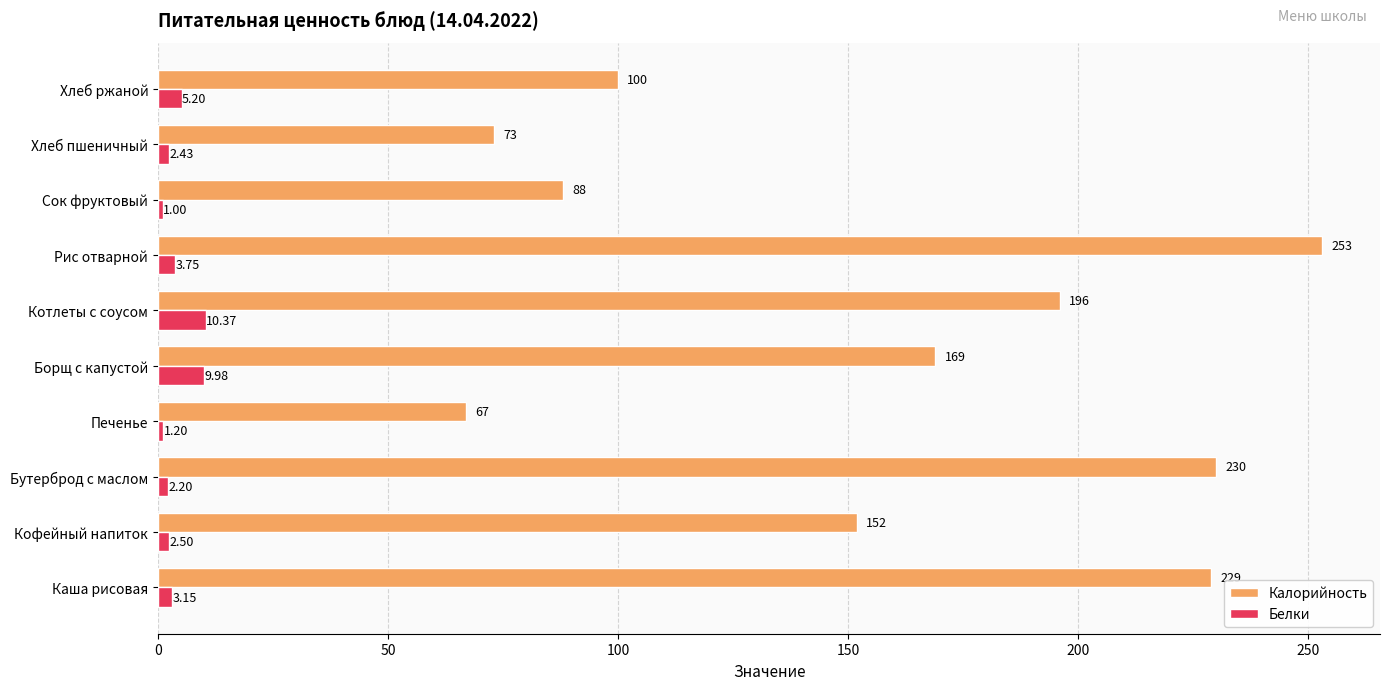

At Рис отварной, list the series in order from largest to smallest.

Калорийность, Белки